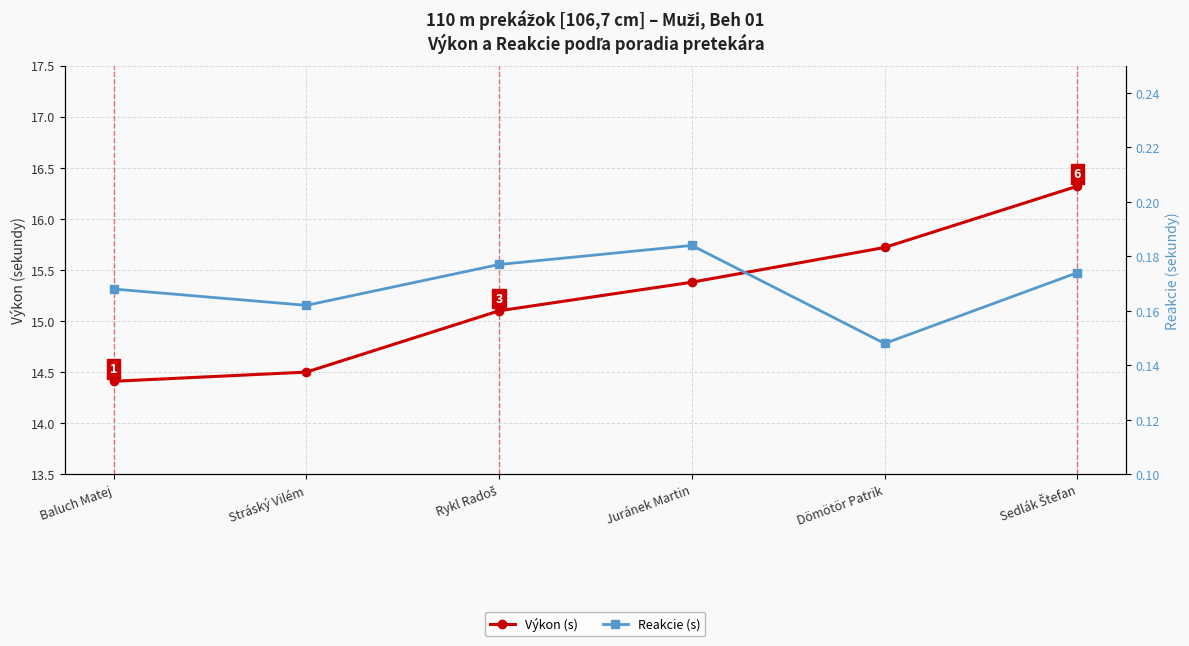

How many values in the Výkon (s) series are below 15?

2